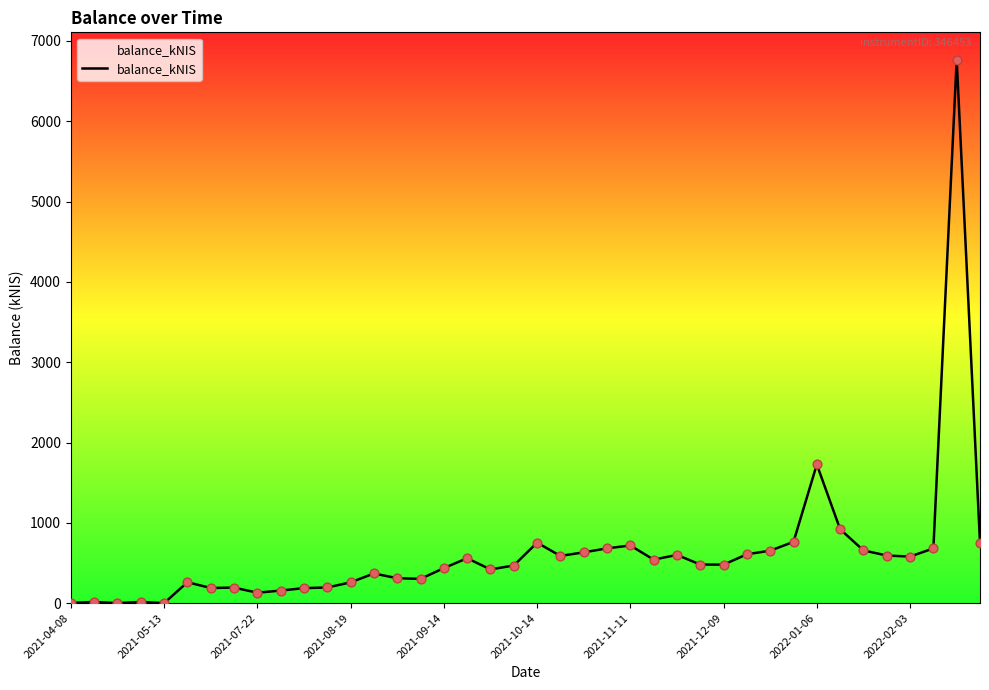

What is the greatest value displayed?

6767.7